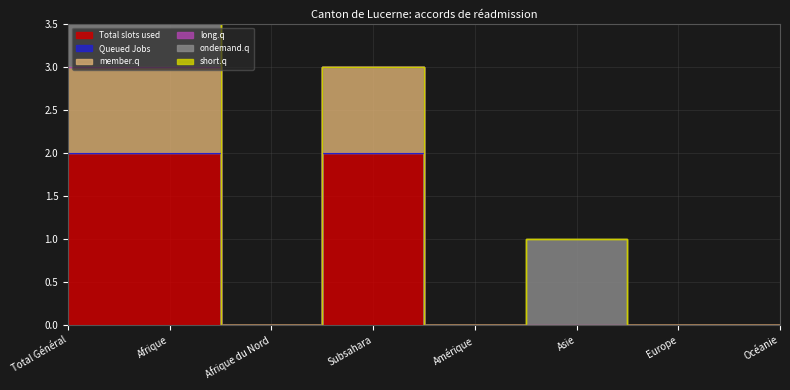

How many distinct data groups are displayed?

6